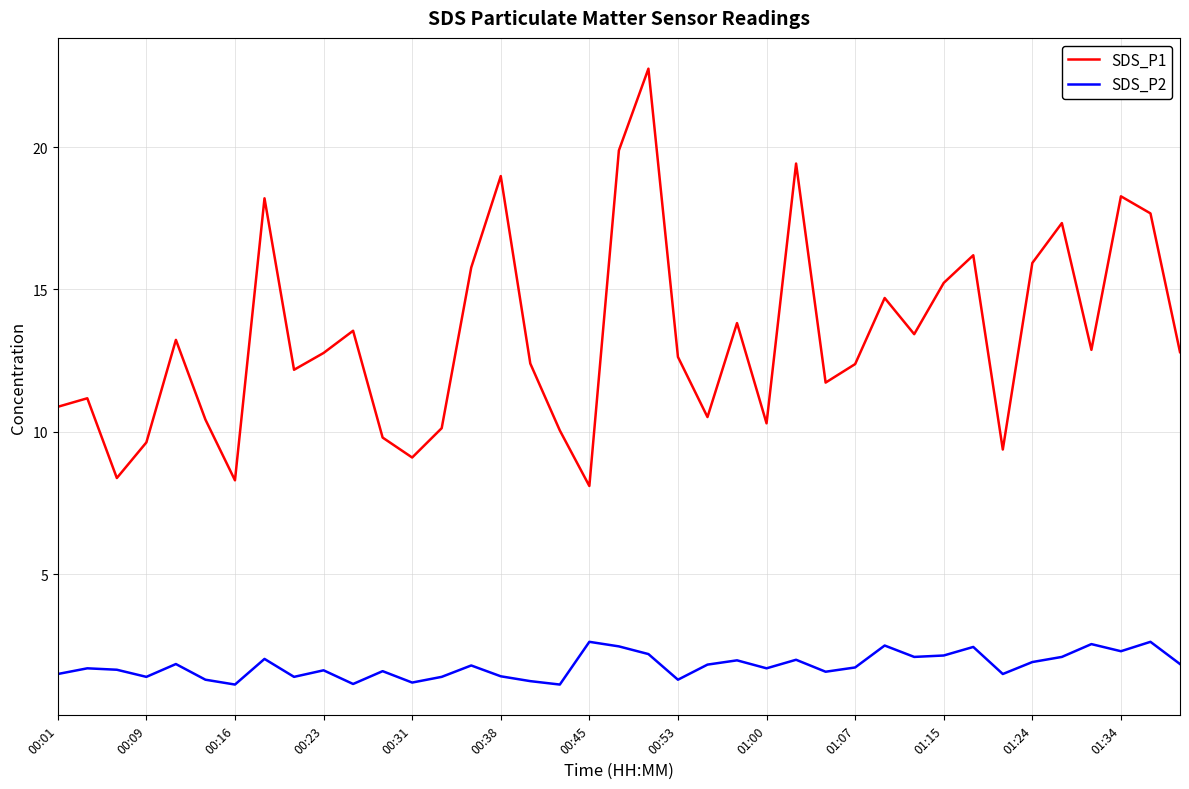

List the series in order of their peak value, lowest first.

SDS_P2, SDS_P1